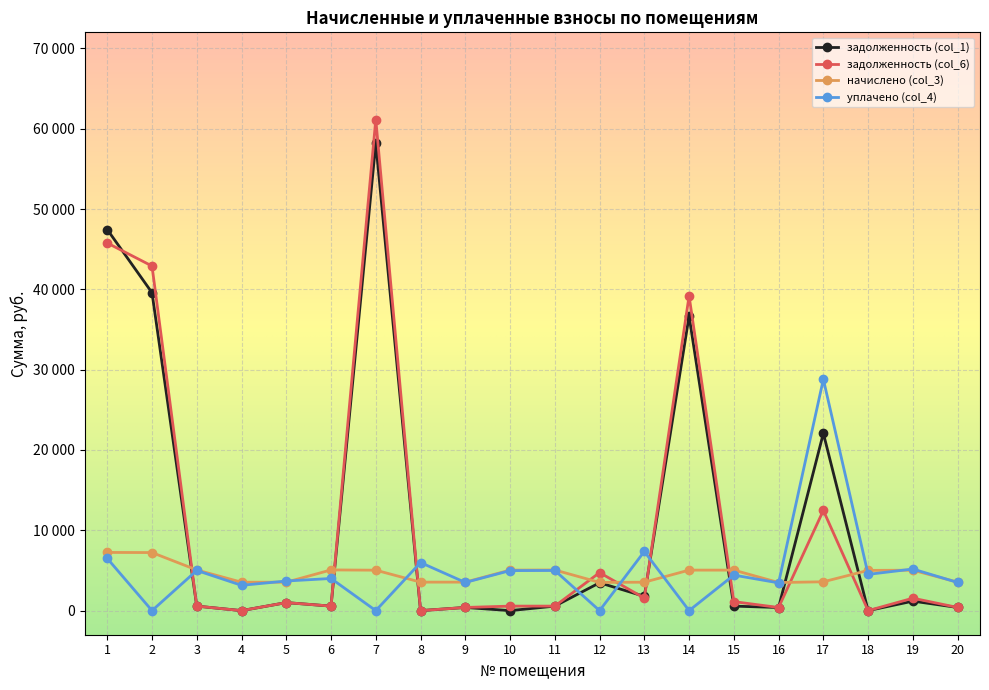

True or false: задолженность (col_6) has a value of 602.9 at 16.

False